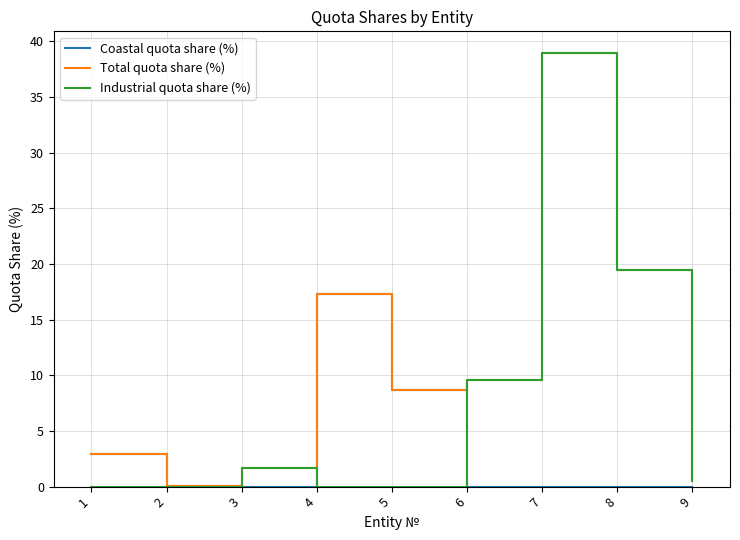

List the series in order of their overall mean, lowest first.

Coastal quota share (%), Industrial quota share (%), Total quota share (%)